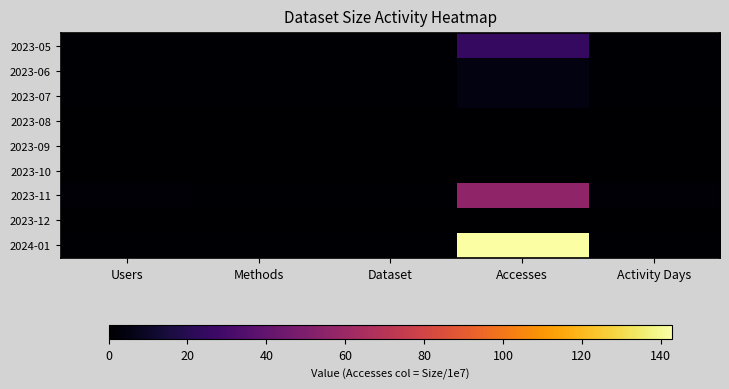

Which series has the largest range (max minus min)?

2024-01